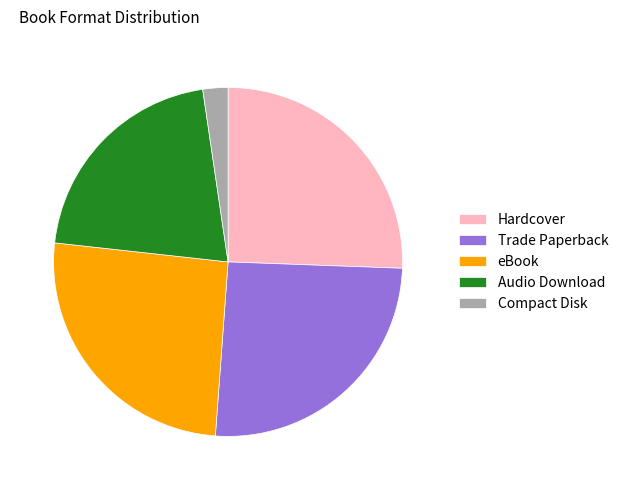

How many slices are in this pie chart?

5